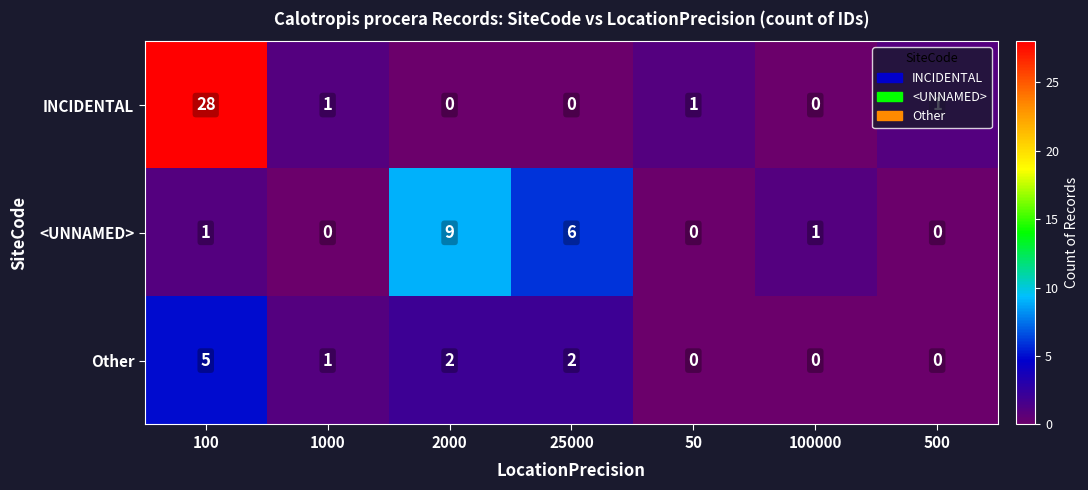

At how many categories does at least one series exceed 13?

1